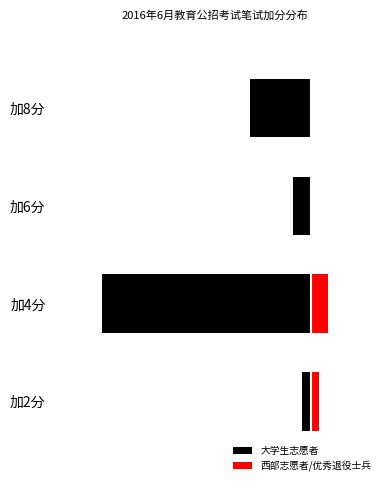

How many positive values does the 西部志愿者/优秀退役士兵 series have?

2